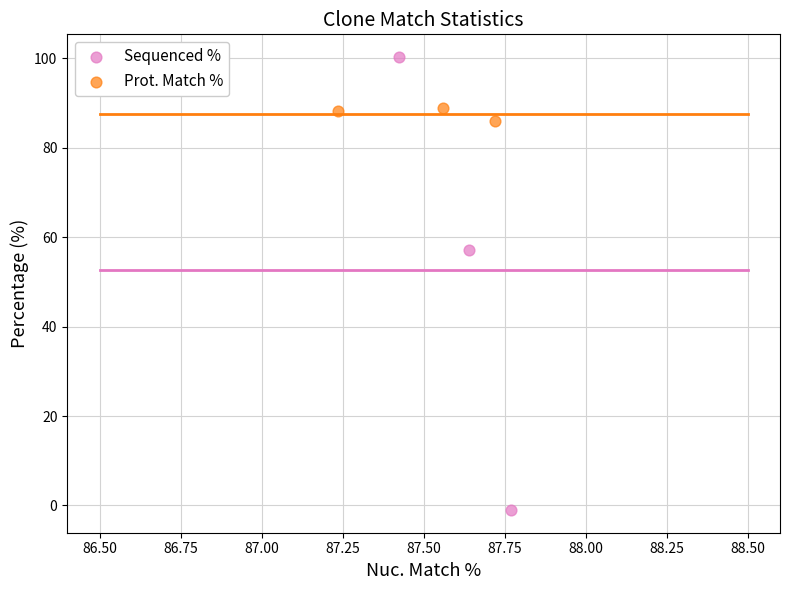

Which series reaches the minimum Y coordinate?

Sequenced %